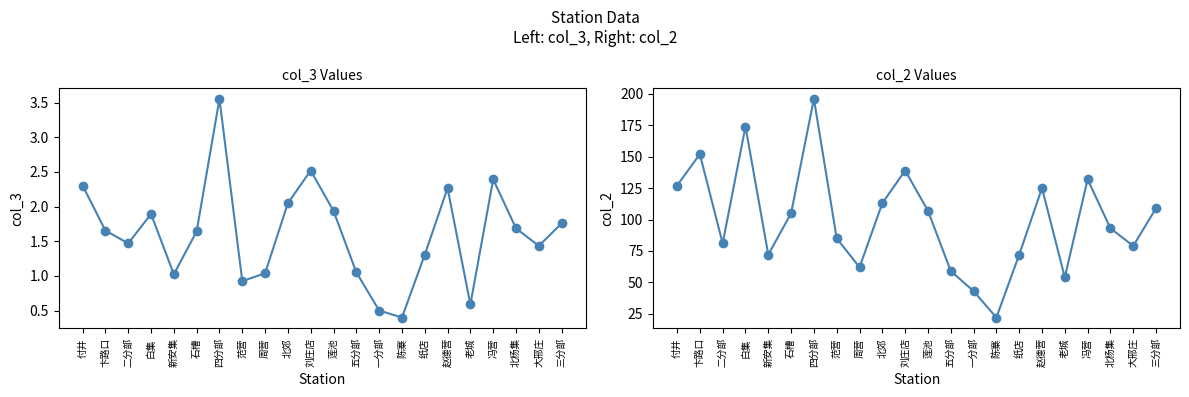

Does the chart have visible grid lines?

No